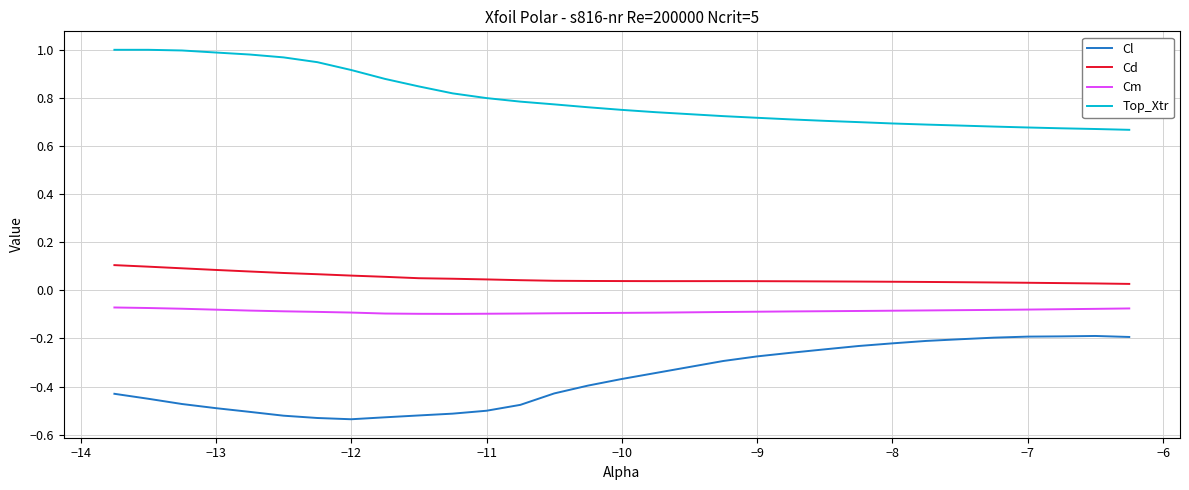

What is the difference between the maximum and minimum values in the Top_Xtr series?

0.3